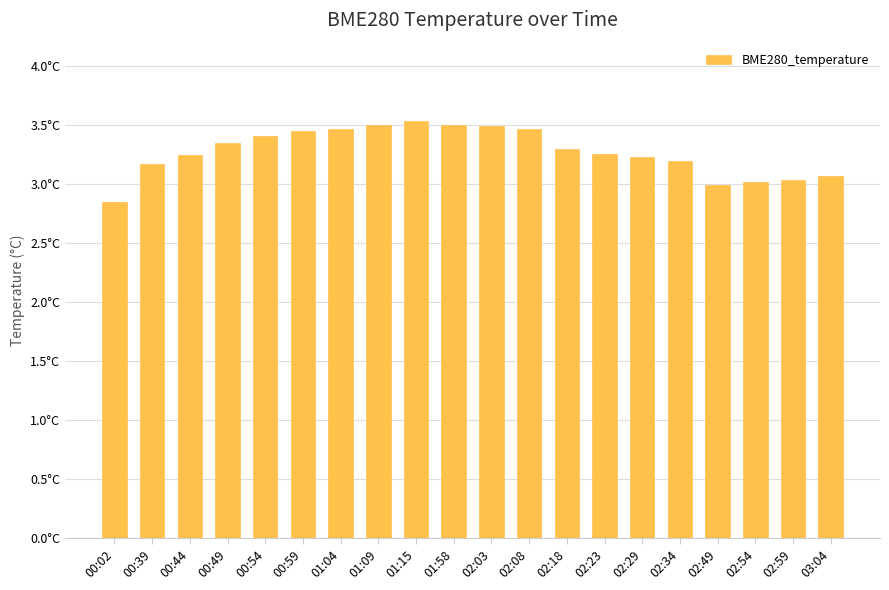

Are the bars horizontal?

No